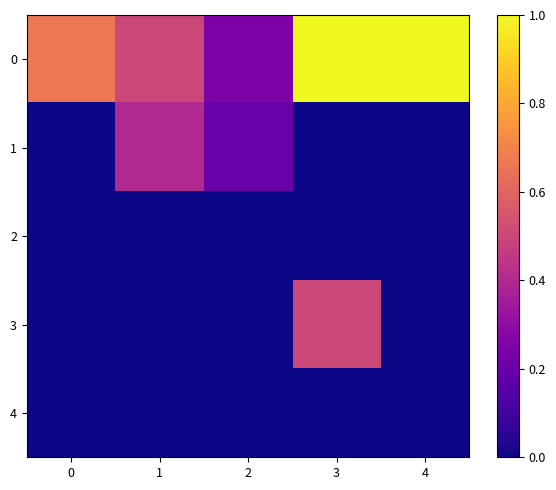

At which category is the sum across all series the highest?

3